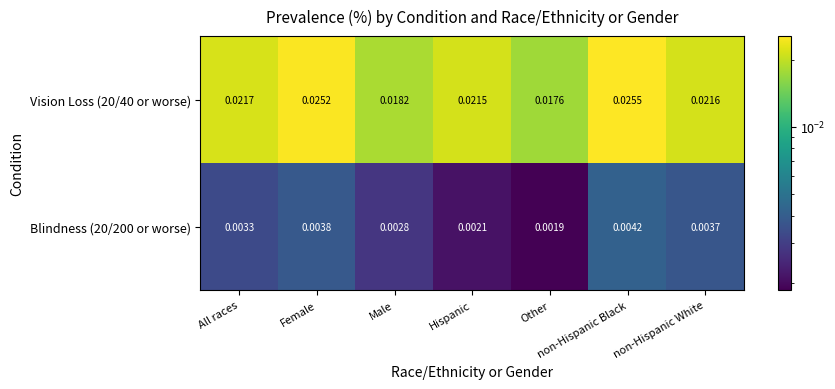

At which category does the chart reach its peak across all series?

non-Hispanic Black